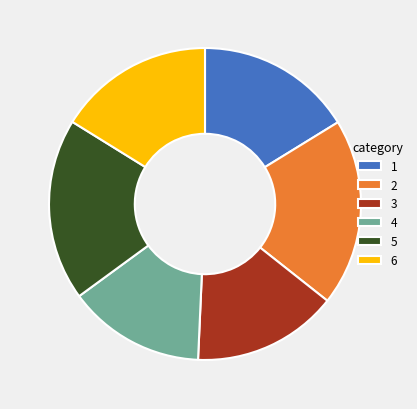

Does 2 account for over 50% of the chart?

No